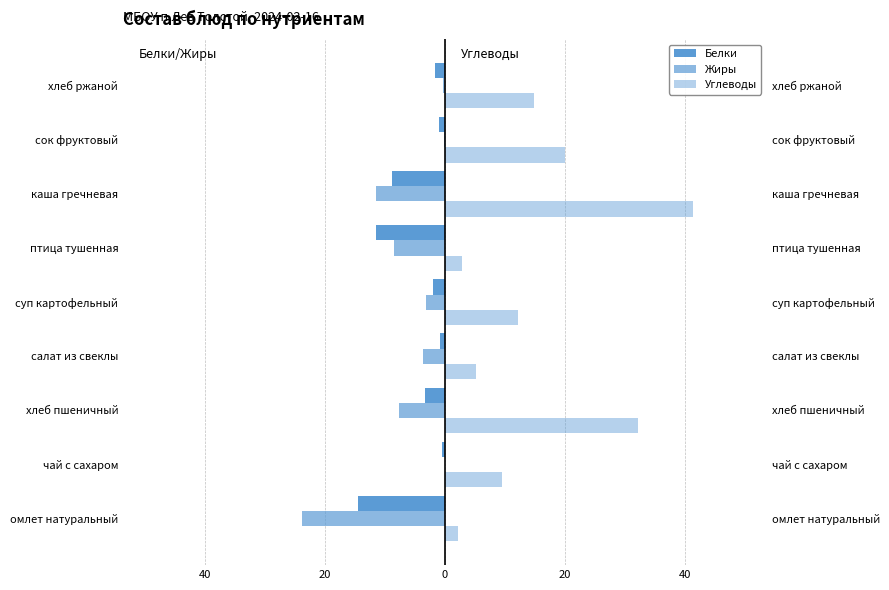

What is the total value across all series at сок фруктовый?

18.8